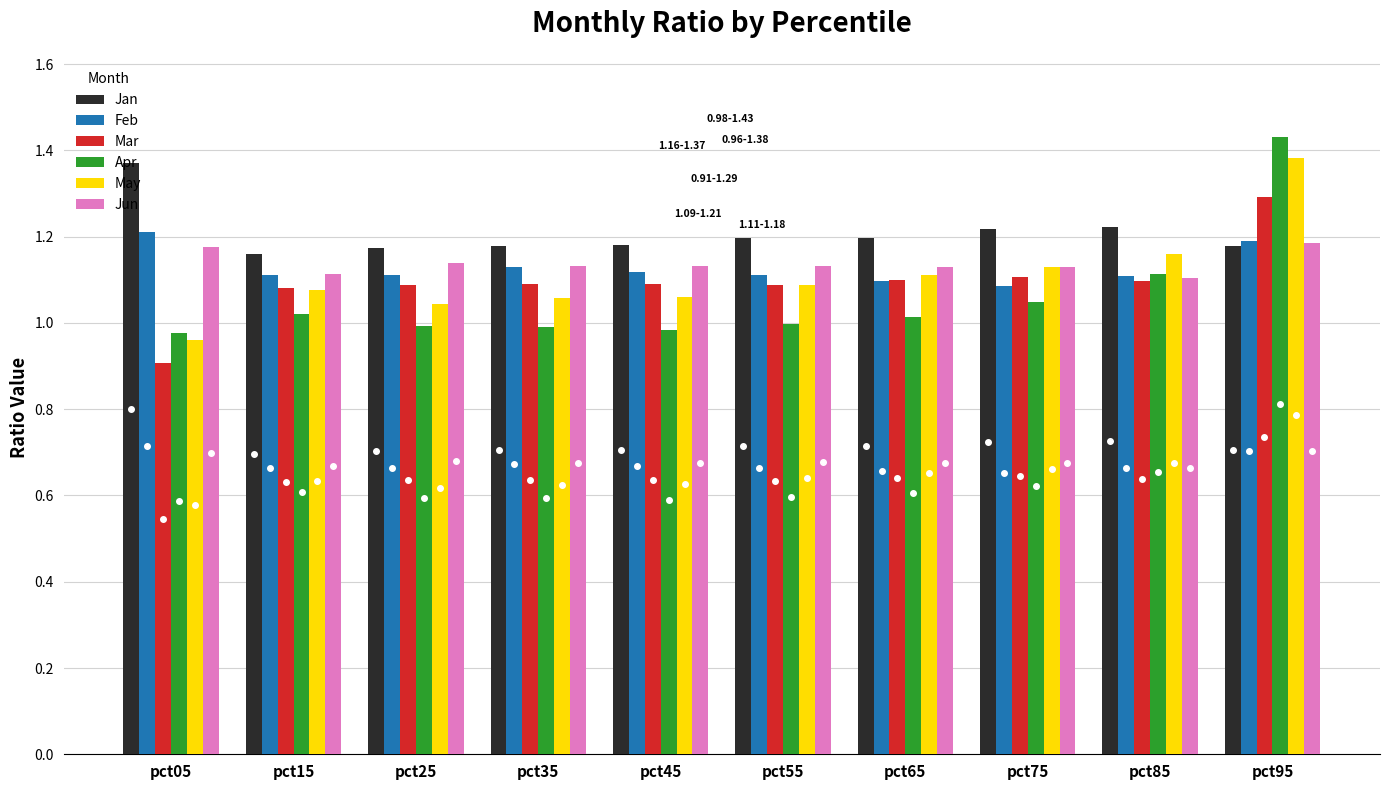

At which category is the sum across all series the highest?

pct95